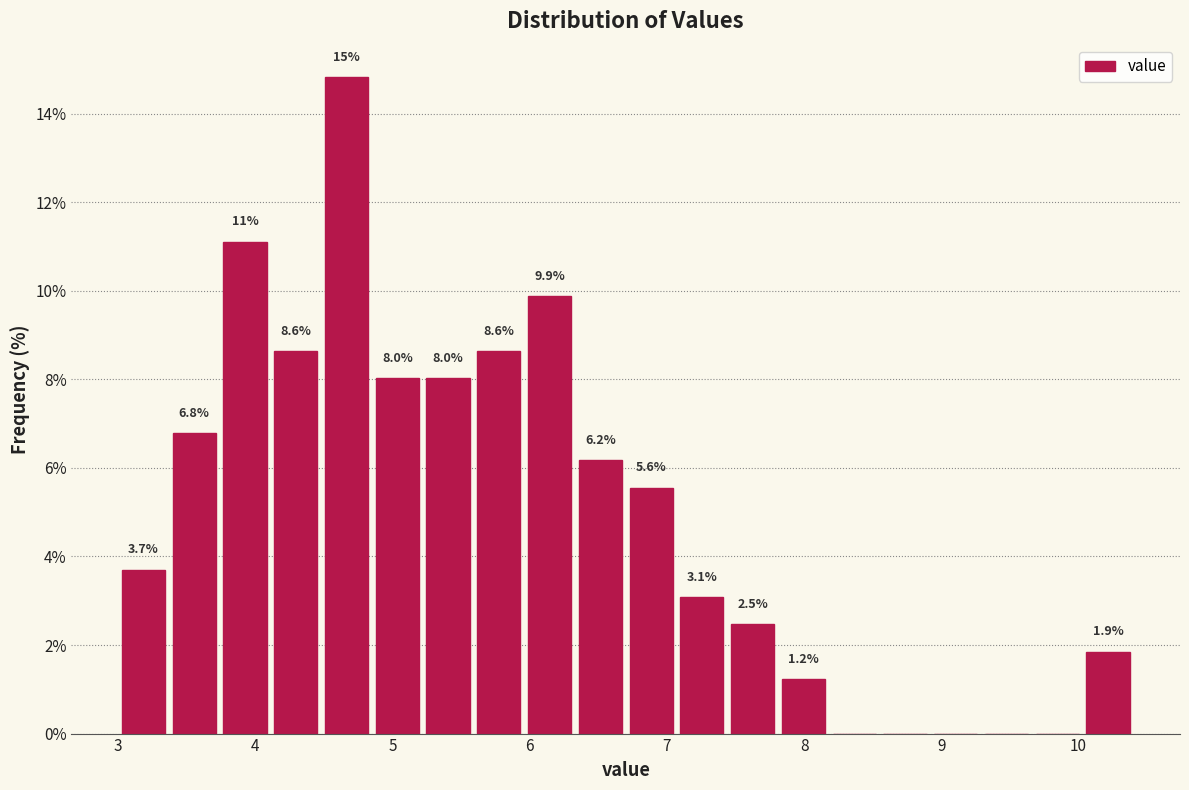

Read against the x-axis, roughly where is the centre of the tallest bar?

4.7